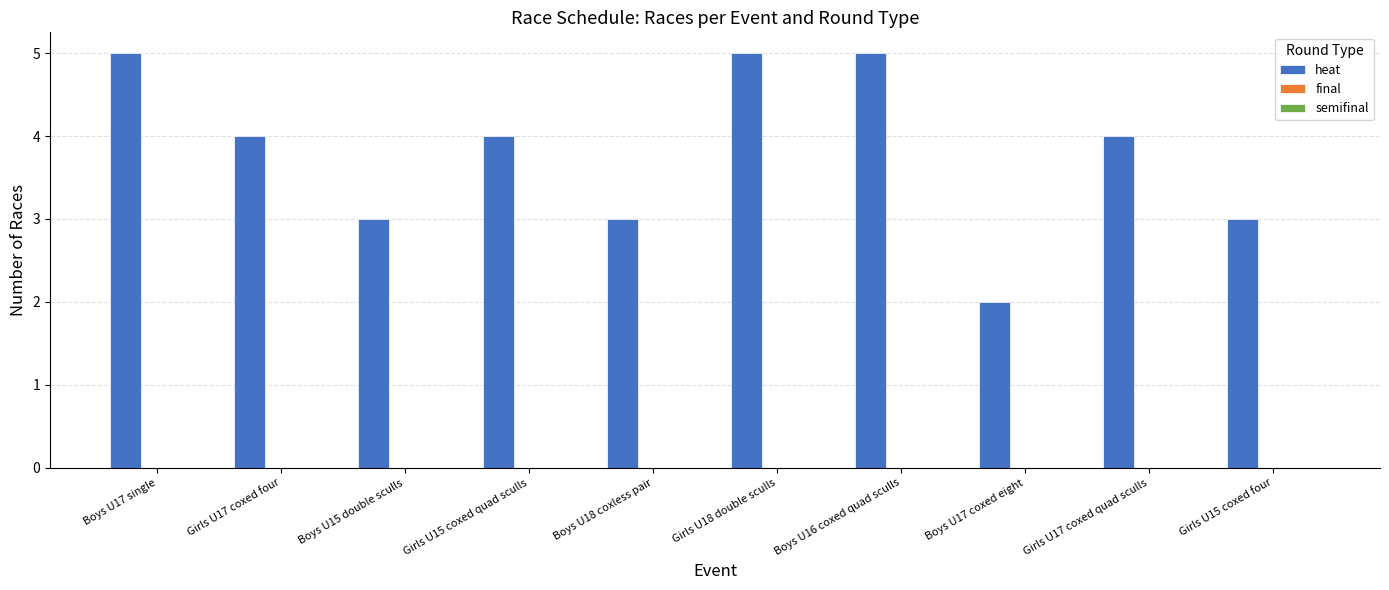

Approximately how many times larger is the value at Girls U18 double sculls compared to Boys U16 coxed quad sculls?

1.0